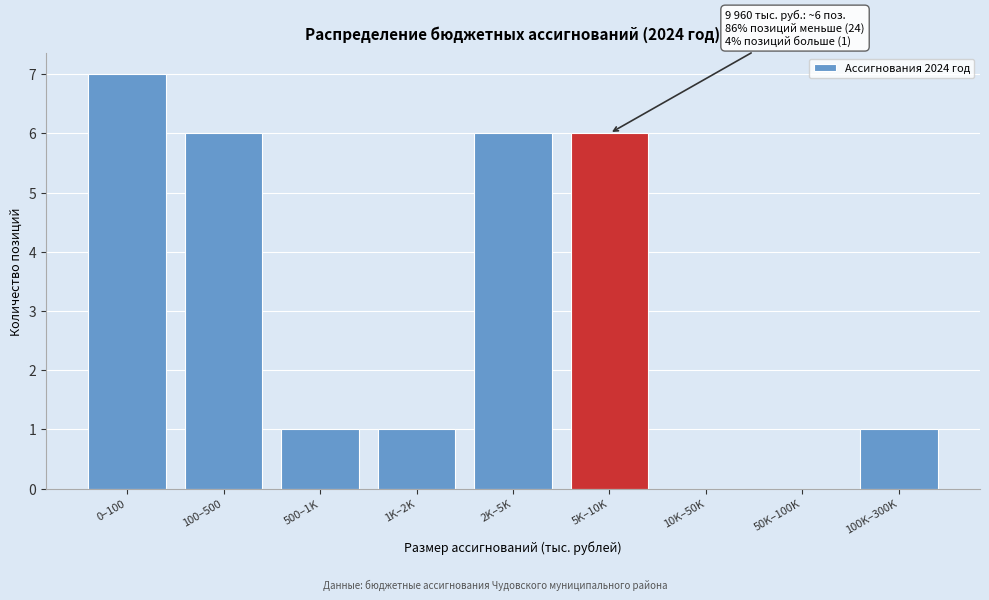

Reading left to right, list all the values displayed in this chart.

0–100=7	100–500=6	500–1K=1	1K–2K=1	2K–5K=6	5K–10K=6	10K–50K=0	50K–100K=0	100K–300K=1